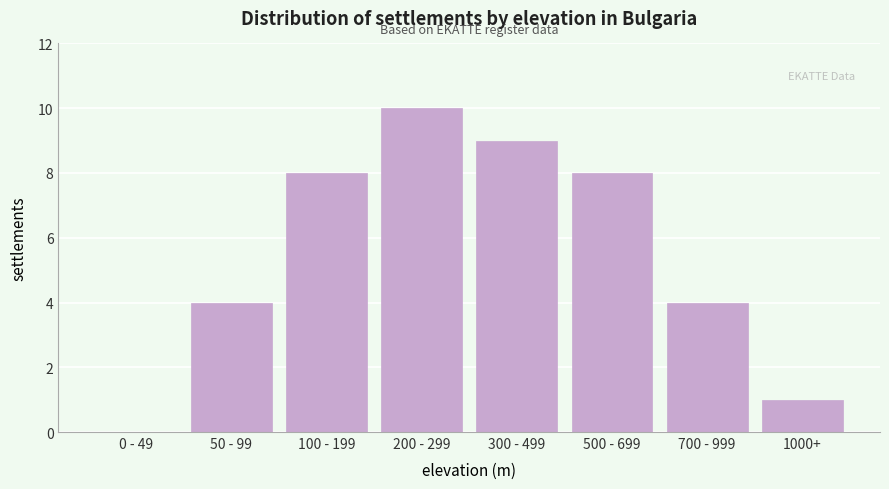

Reading left to right, extract all data points from this chart.

0 - 49=0	50 - 99=4	100 - 199=8	200 - 299=10	300 - 499=9	500 - 699=8	700 - 999=4	1000+=1